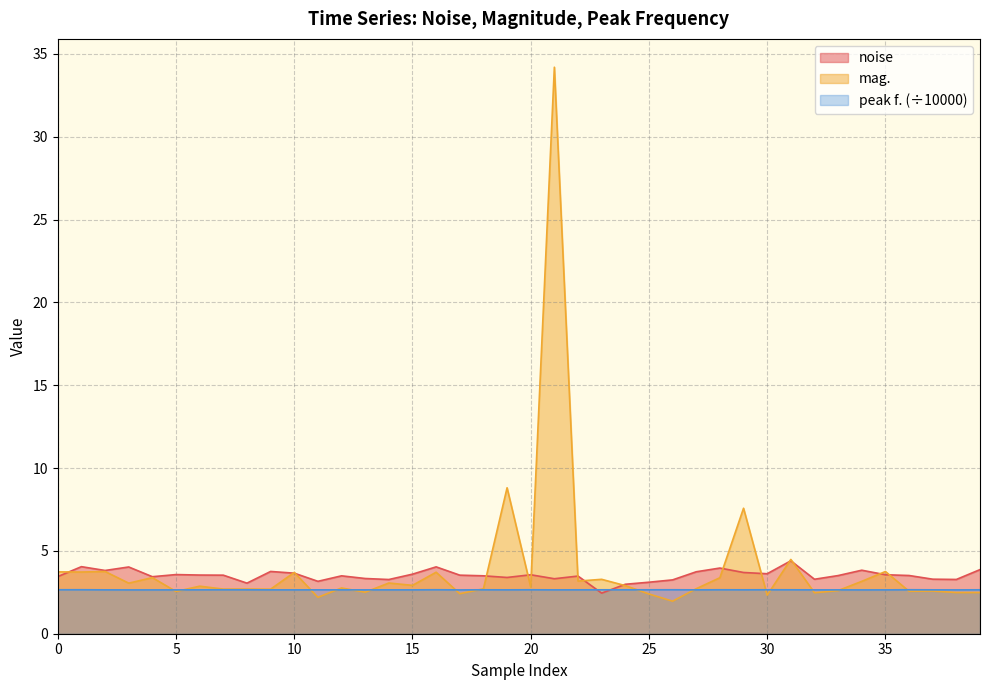

Which category has the highest value in the peak f. series?

36